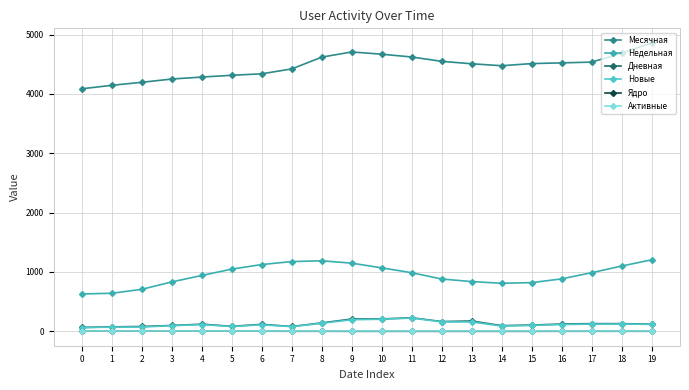

Which series has the widest spread of values?

Месячная